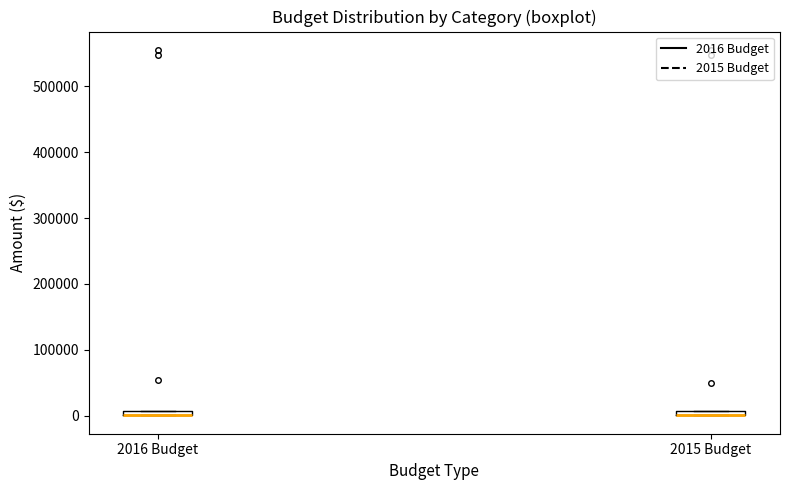

Where is the upper edge of the box for 2016 Budget on the y-axis? The values are not printed on the chart, so give them approximately, as read against the axis.

10000